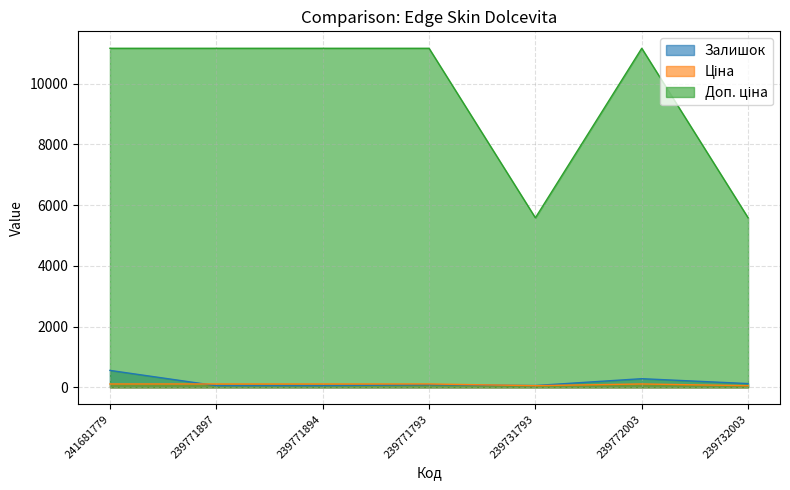

In Доп. ціна, how many points are lower than both neighbors (excluding endpoints)?

1